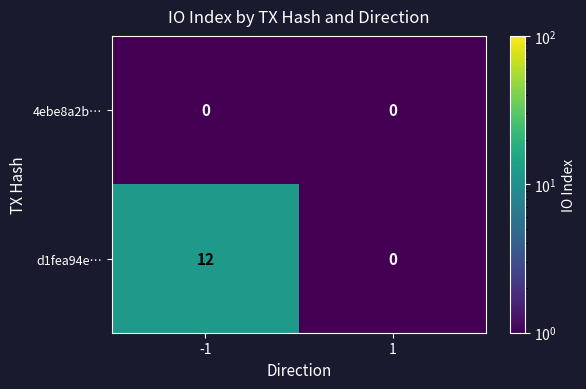

Is it true that d1fea94e… equals 5 at 1?

False